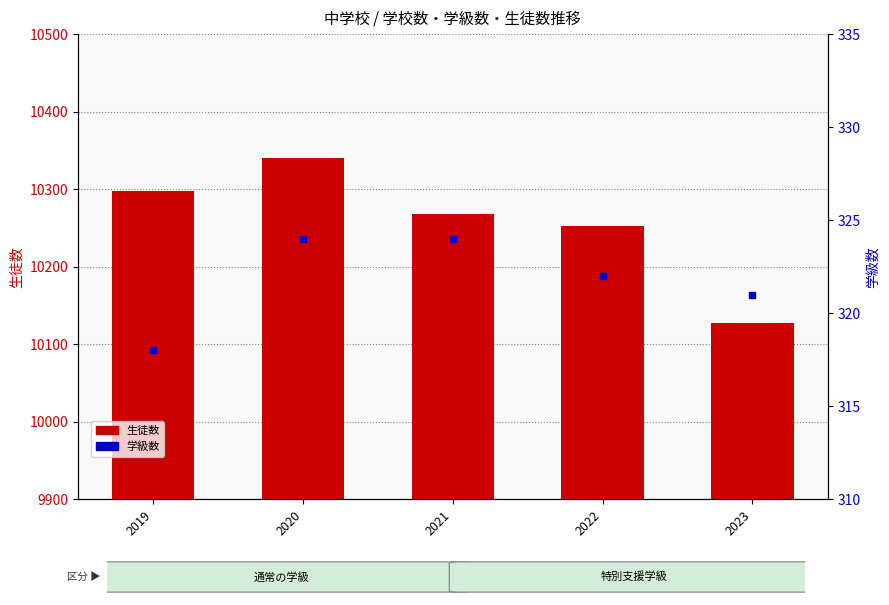

What are all the series names shown in the legend?

生徒数, 学級数